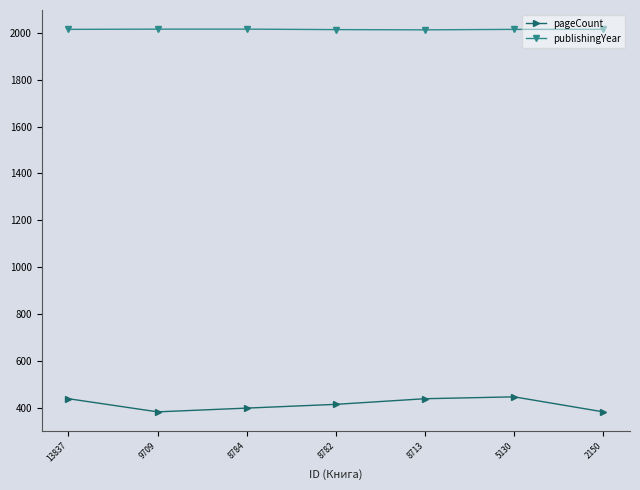

What is the spread (max minus min) of values at 8713?

1572